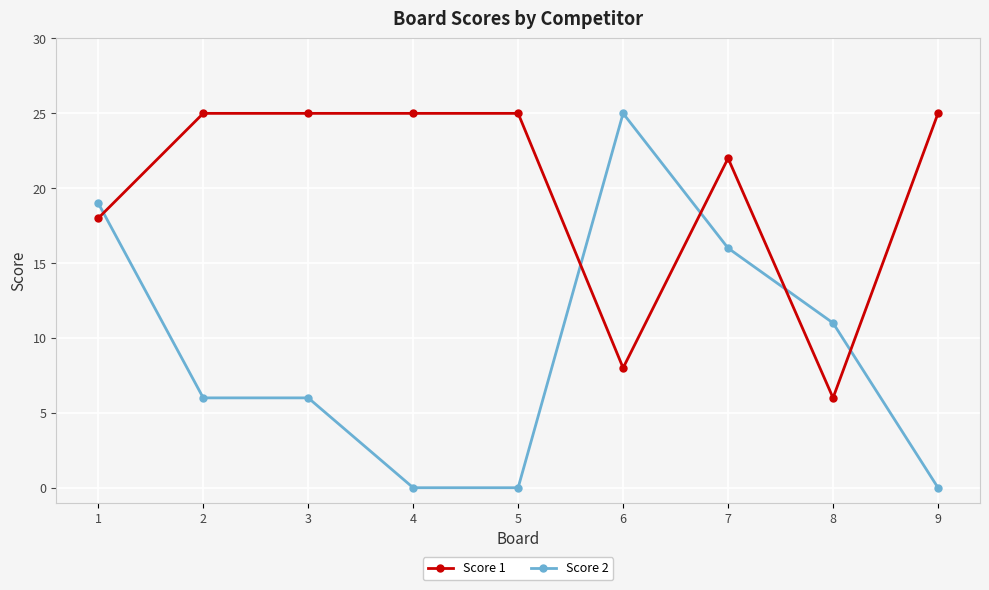

Reading left to right, list all the values displayed in this chart.

Score 1: 18	25	25	25	25	8	22	6	25
Score 2: 19	6	6	0	0	25	16	11	0